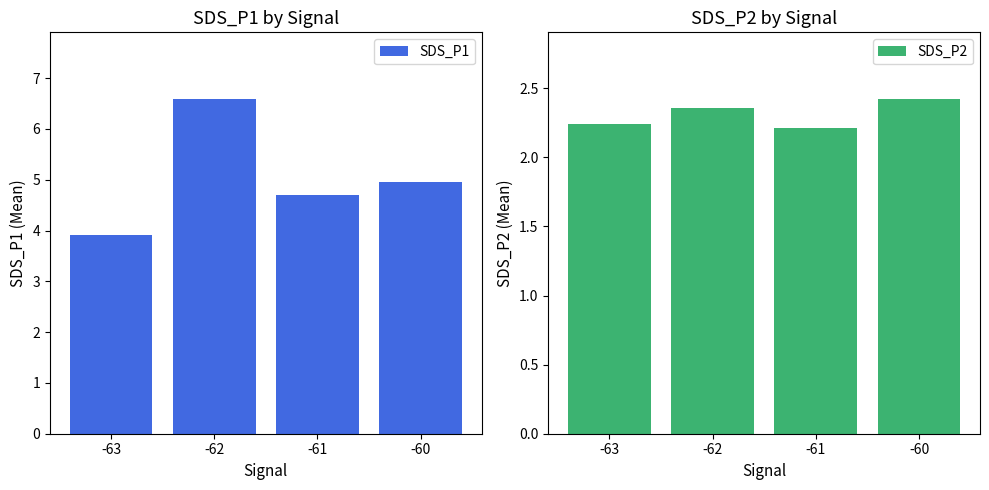

Between -60 and -61, which is larger?

-60